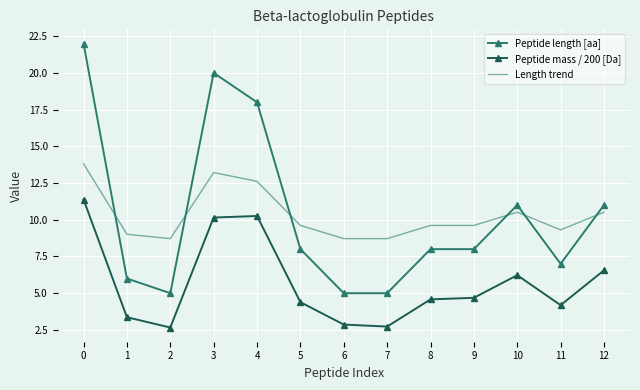

How many values in the Peptide mass / 200 [Da] series exceed 4?

9